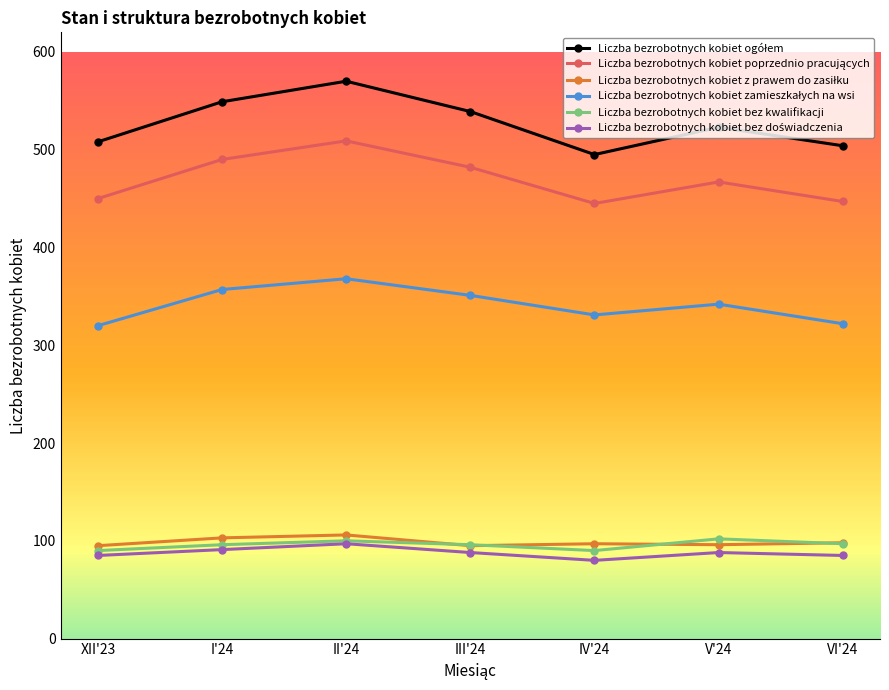

Count the number of categories in the chart.

7